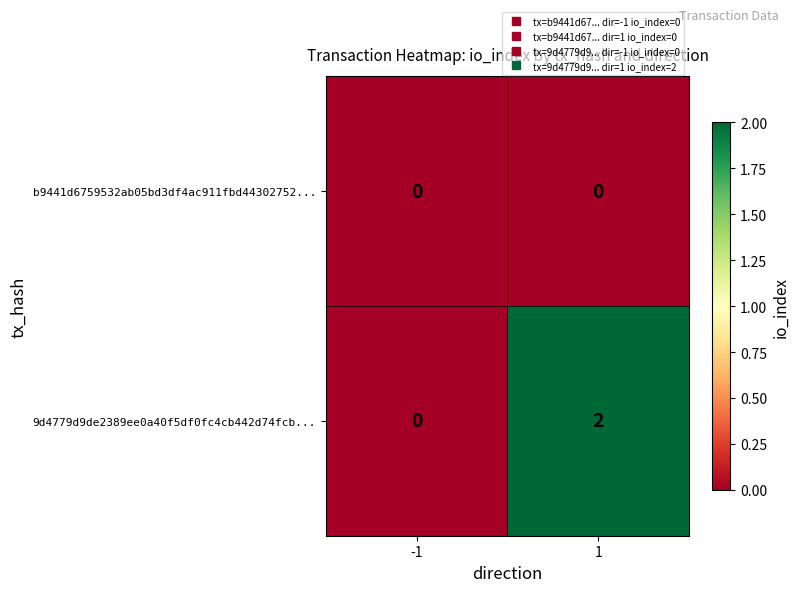

Which label corresponds to the largest value in the chart?

1